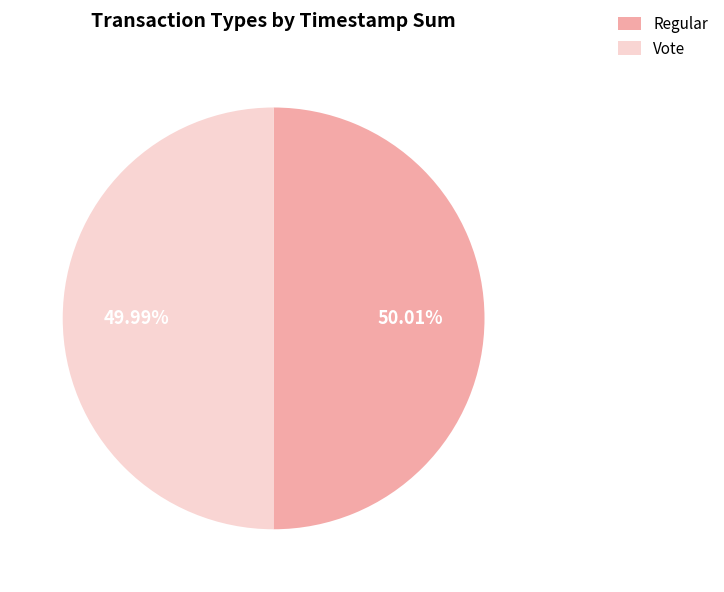

The Vote slice represents 61% of the pie. True or false?

False